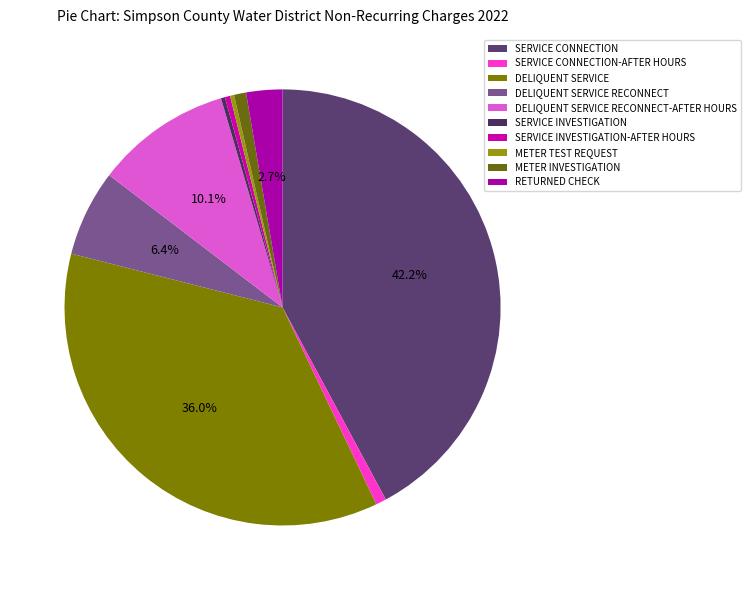

To the nearest percent, what percentage of the pie is RETURNED CHECK?

3%